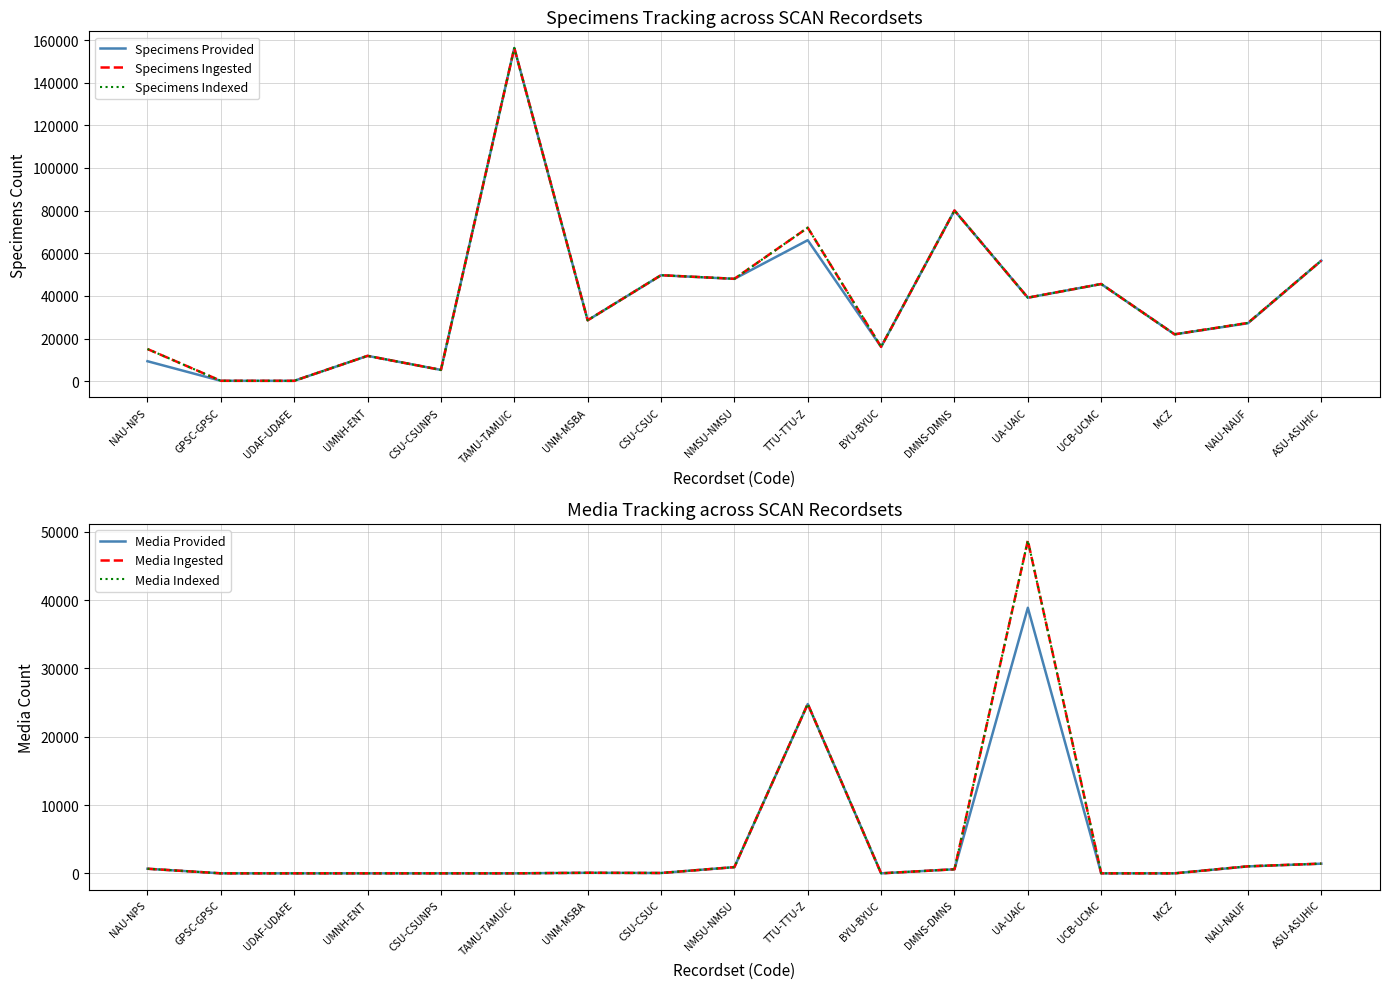

What position from the right is NMSU-NMSU?

9